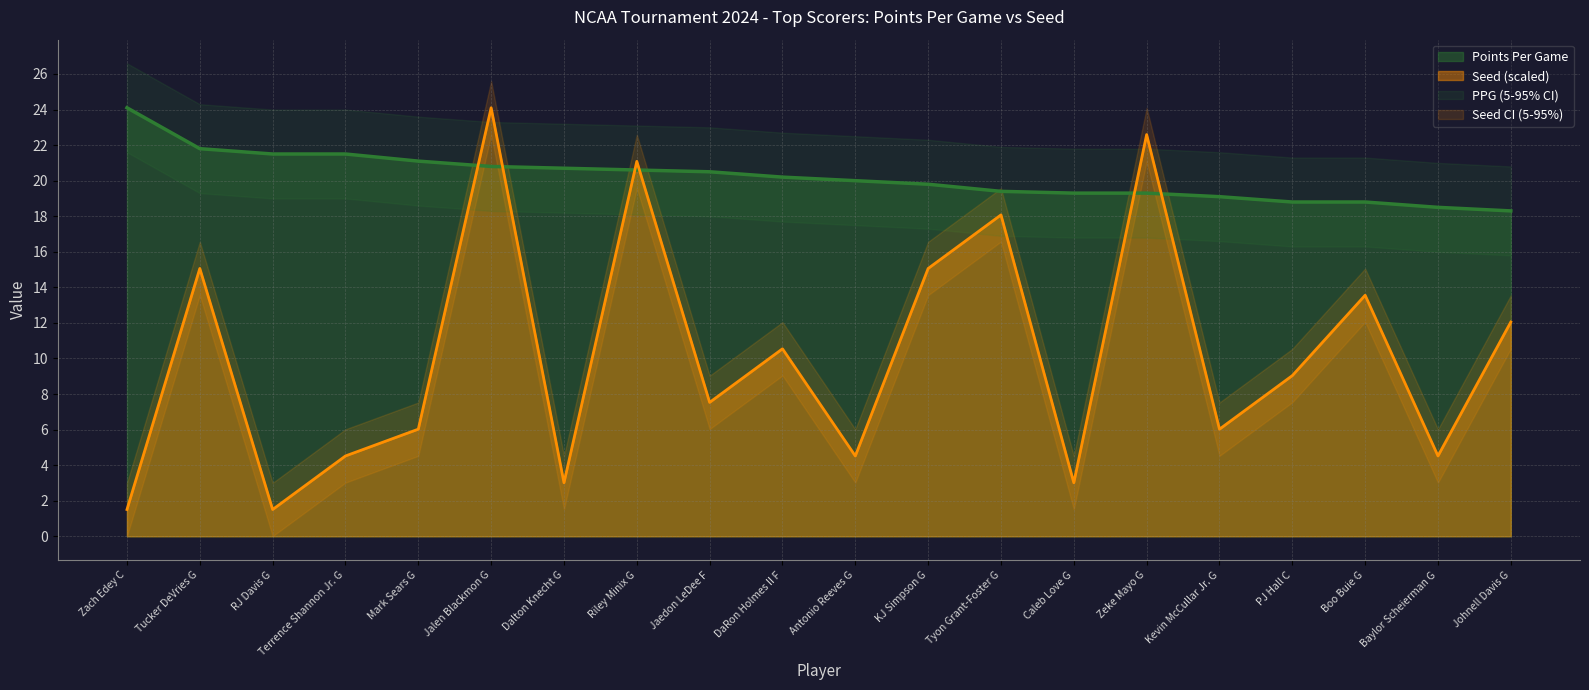

Between which two adjacent categories do Points Per Game and Seed first intersect?

Mark Sears G and Jalen Blackmon G